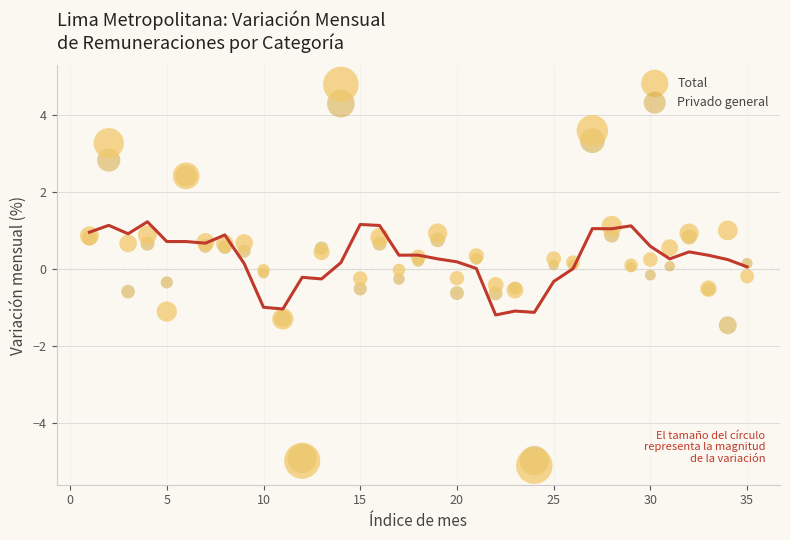

Which series contains the highest Y value?

Total